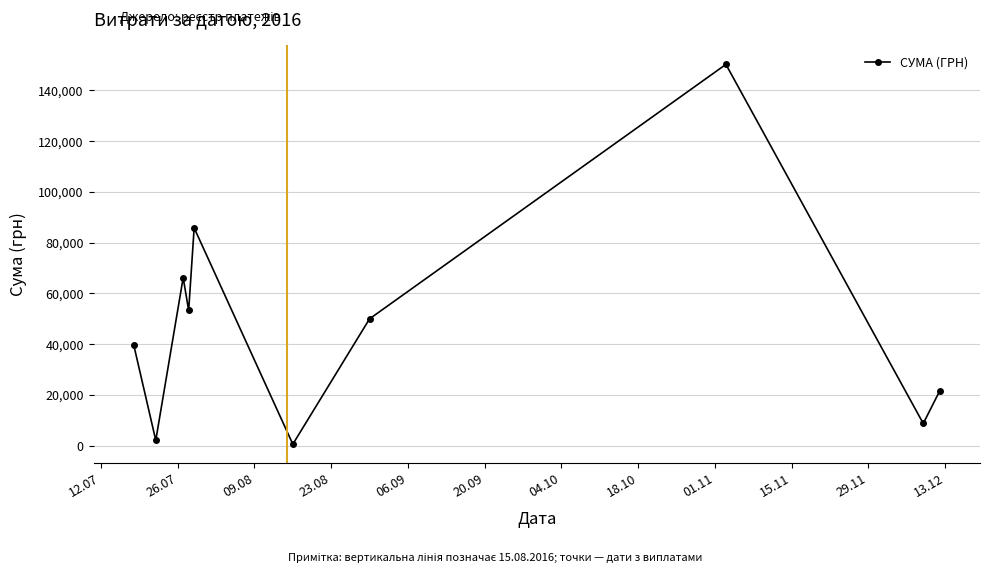

Does the chart display data point markers on the line(s)?

Yes